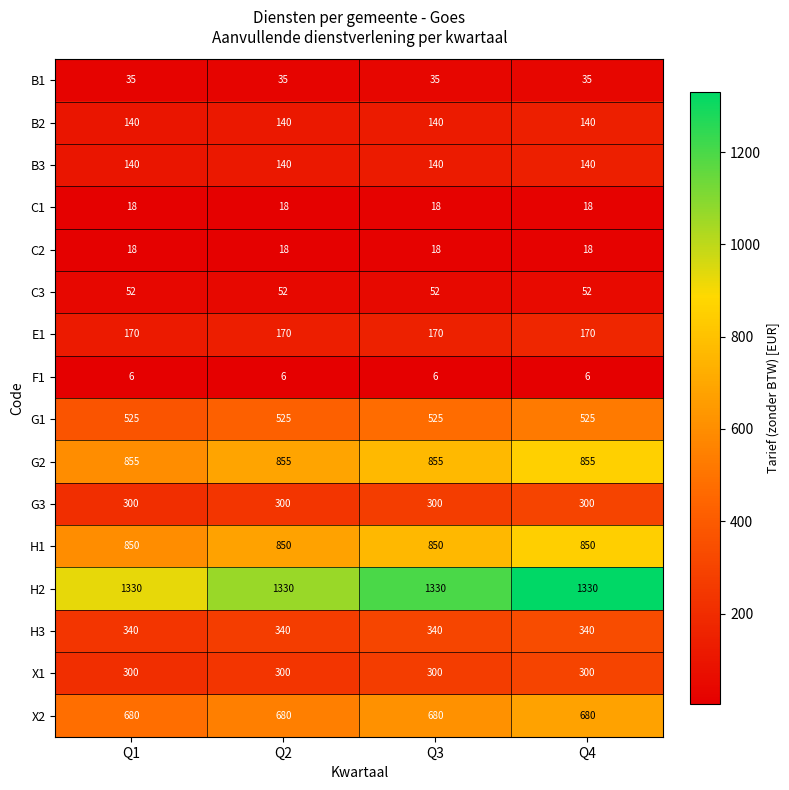

Is it true that B1 equals 35 at Q3?

True